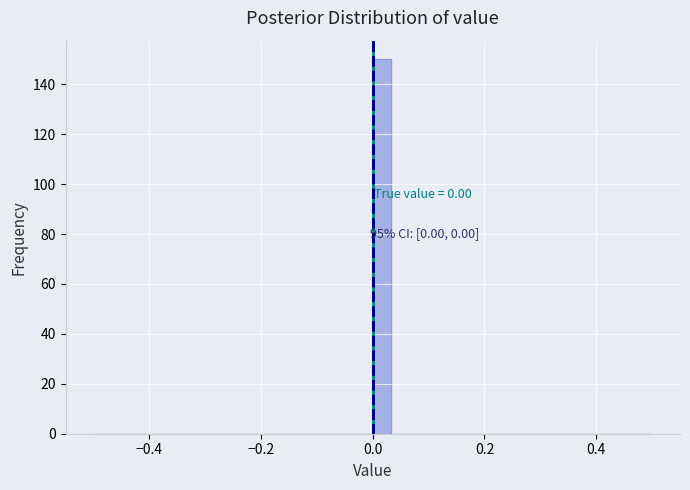

Around what value on the x-axis is the tallest bar? Give the approximate position of its centre, as read against the axis.

0.02